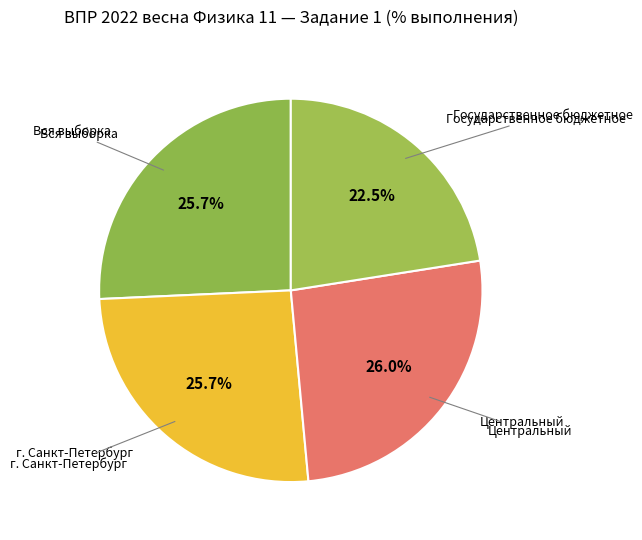

Rank the categories by value from lowest to highest.

Государственное бюджетное, Вся выборка, г. Санкт-Петербург, Центральный